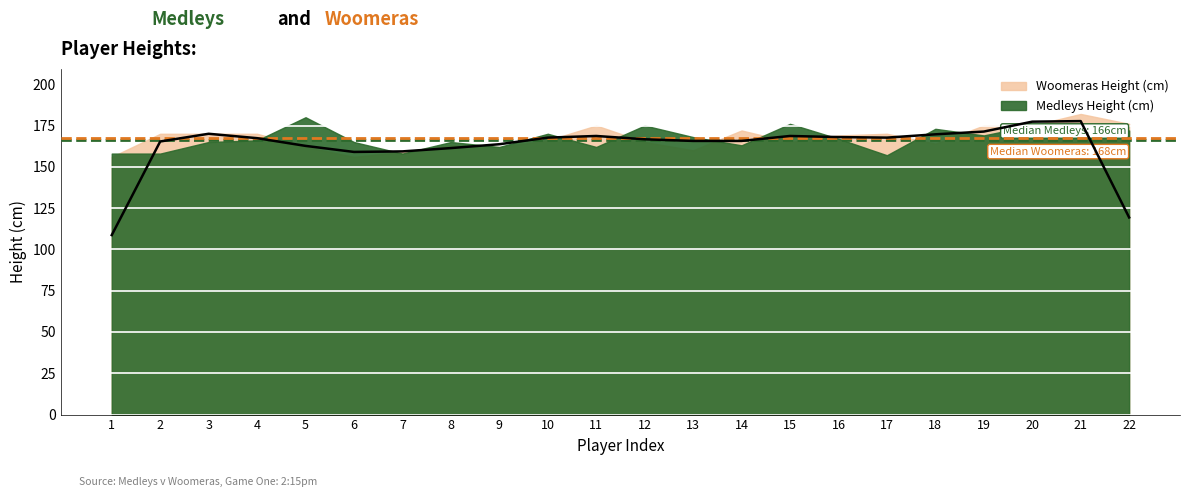

Reading left to right, extract all data points from this chart.

1=108.7	2=165.3	3=170.0	4=167.3	5=162.7	6=159.0	7=159.3	8=161.3	9=163.7	10=167.7	11=168.7	12=166.7	13=165.7	14=165.7	15=168.7	16=168.0	17=167.7	18=169.7	19=171.3	20=177.3	21=177.7	22=119.3